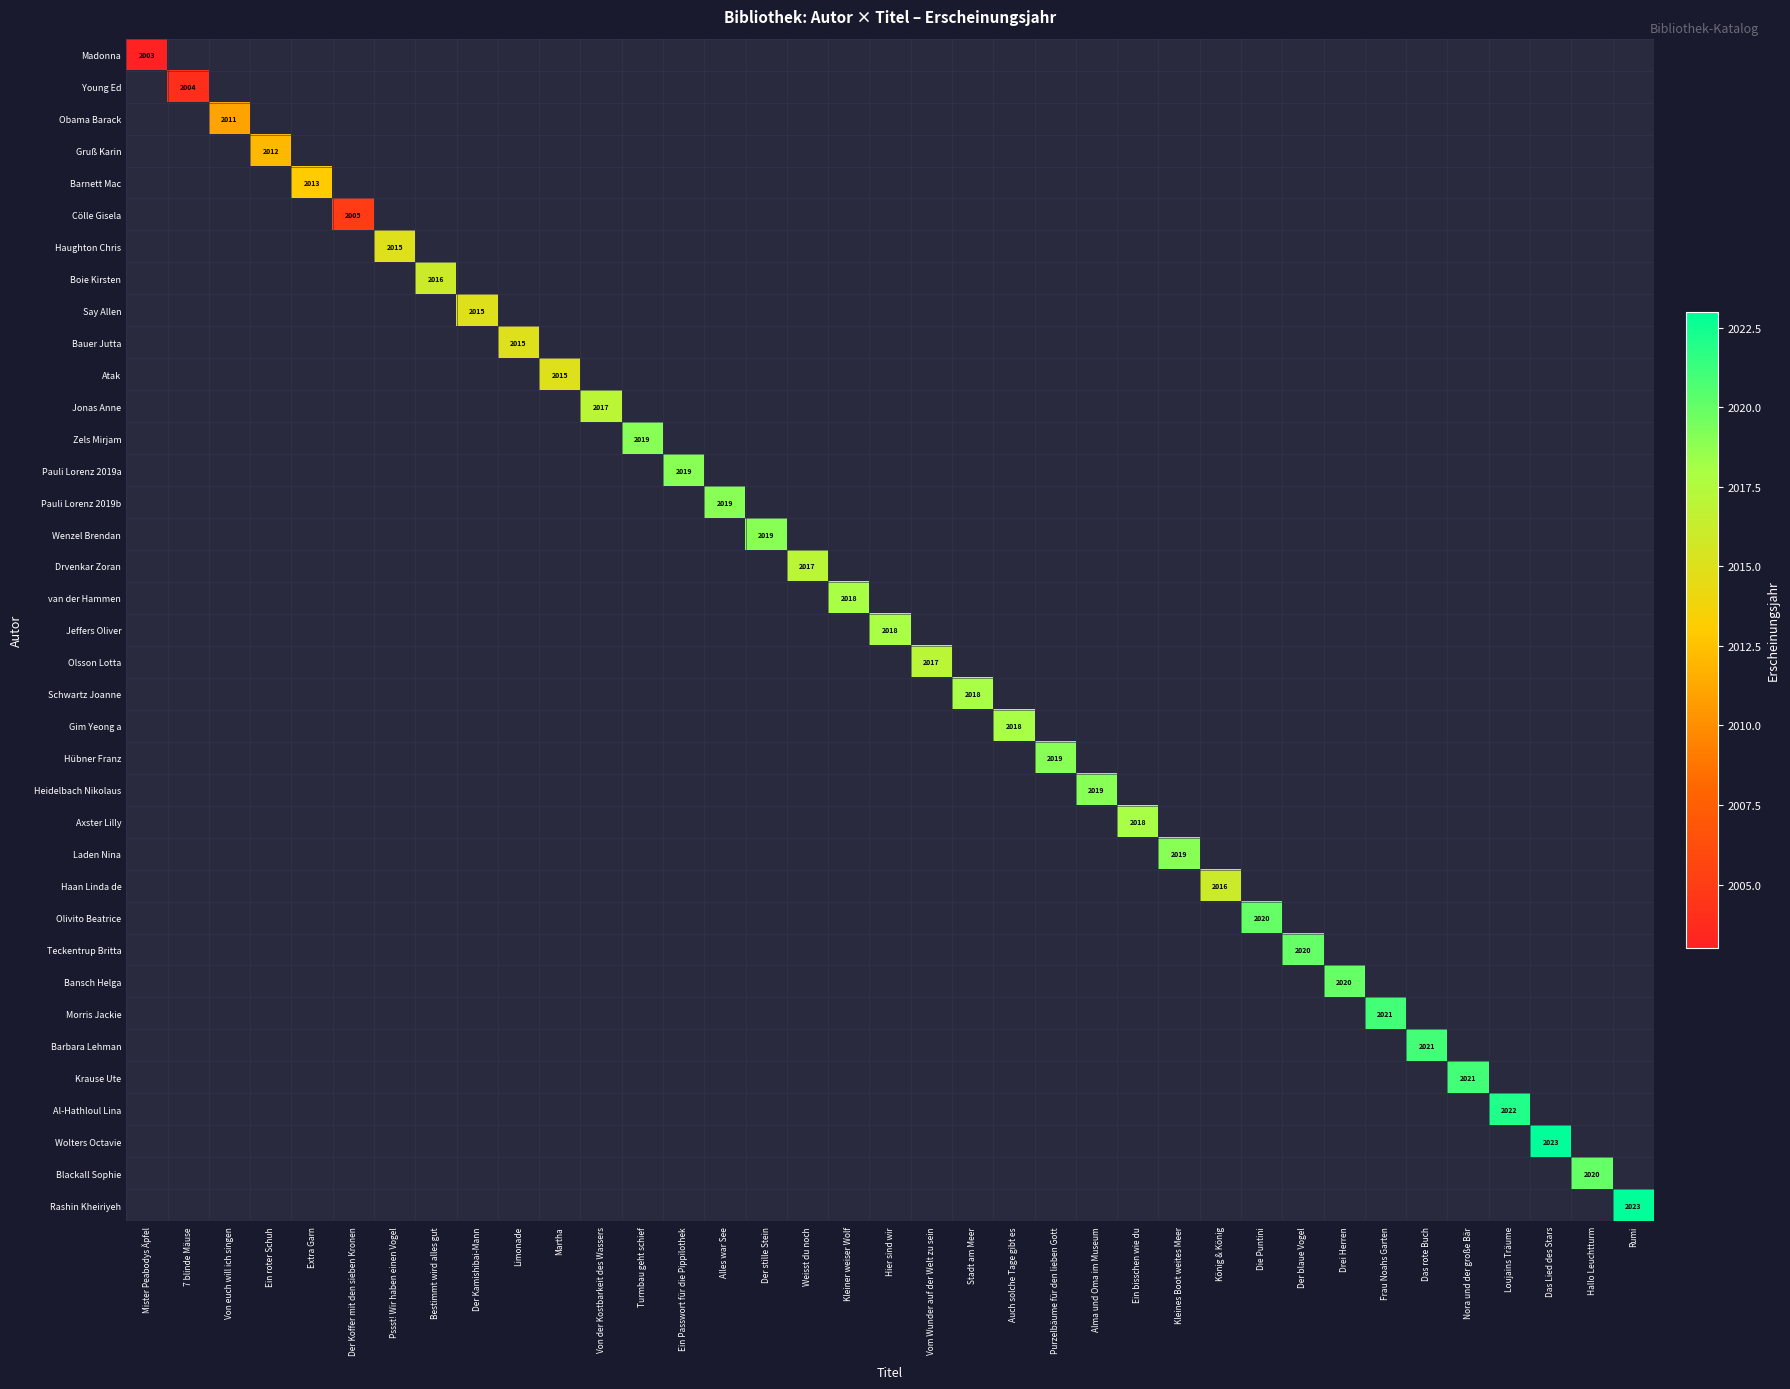

Between Martha and Stadt am Meer, which is larger?

Stadt am Meer